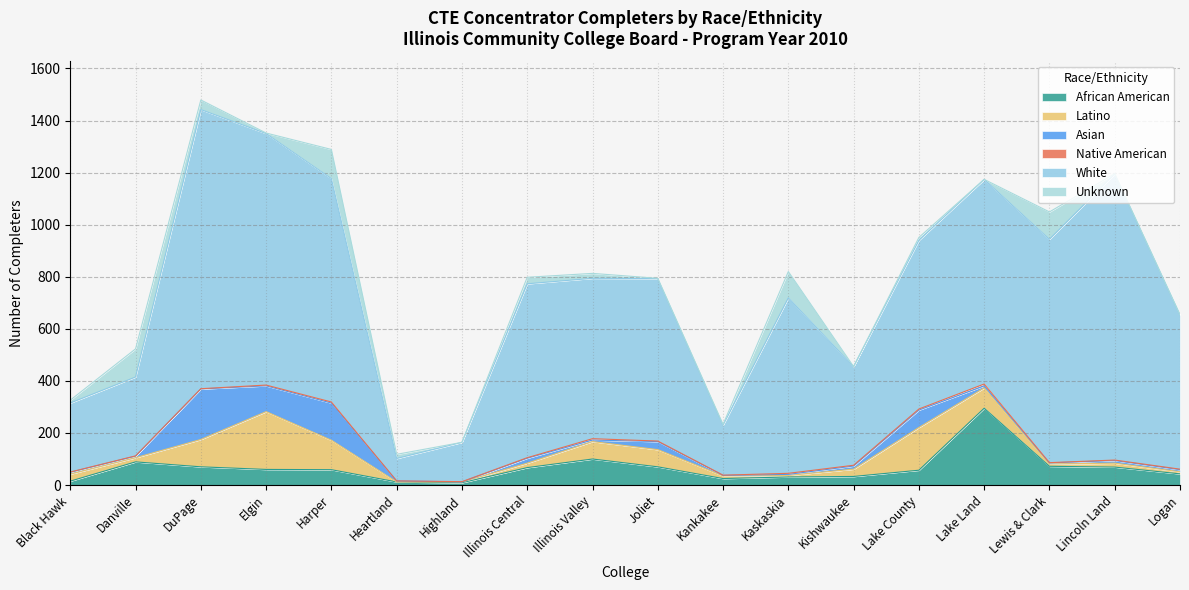

How many data points in White are above 648?

8